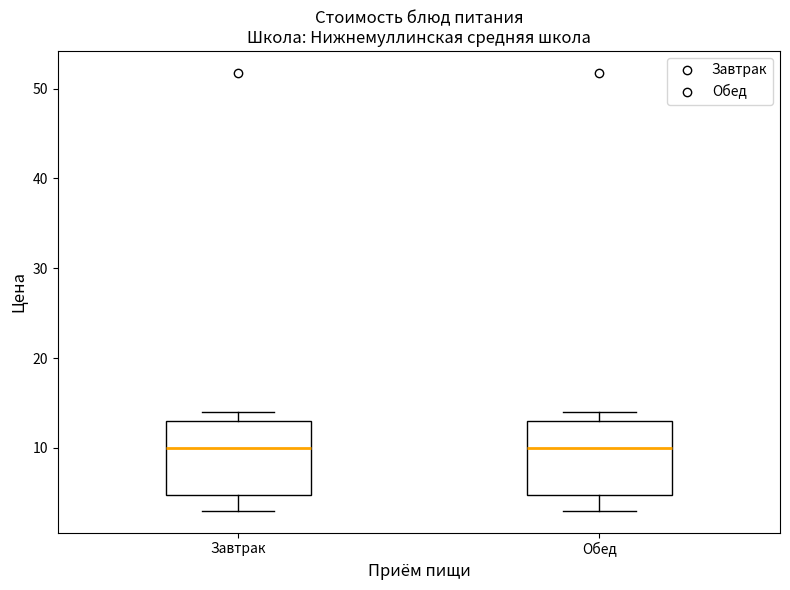

Reading left to right, transcribe this box plot: for each box, give where its median line is, the range the box spans, and where its two whiskers end, as read against the y-axis. The values are not printed on the chart, so give them approximately, as read against the axis.

Завтрак: median 10, box 5 to 13, whiskers 3 to 14
Обед: median 10, box 5 to 13, whiskers 3 to 14